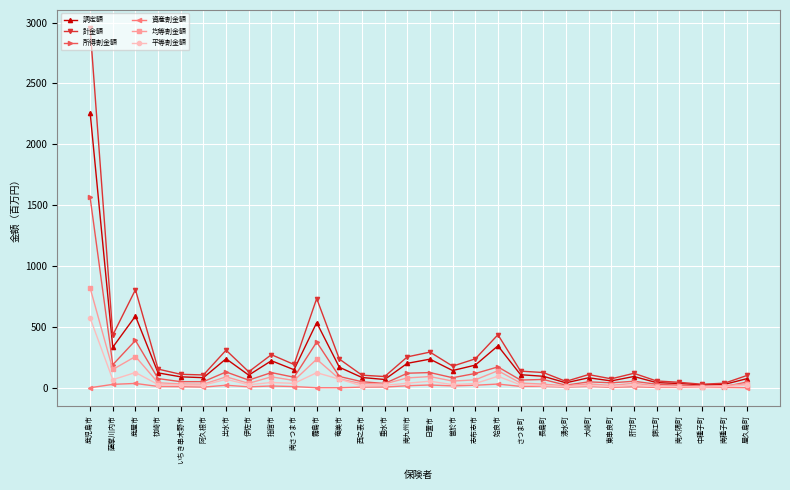

Is the value of 所得割金額 at 霧島市 greater than the value of 調定額 at 奄美市?

Yes